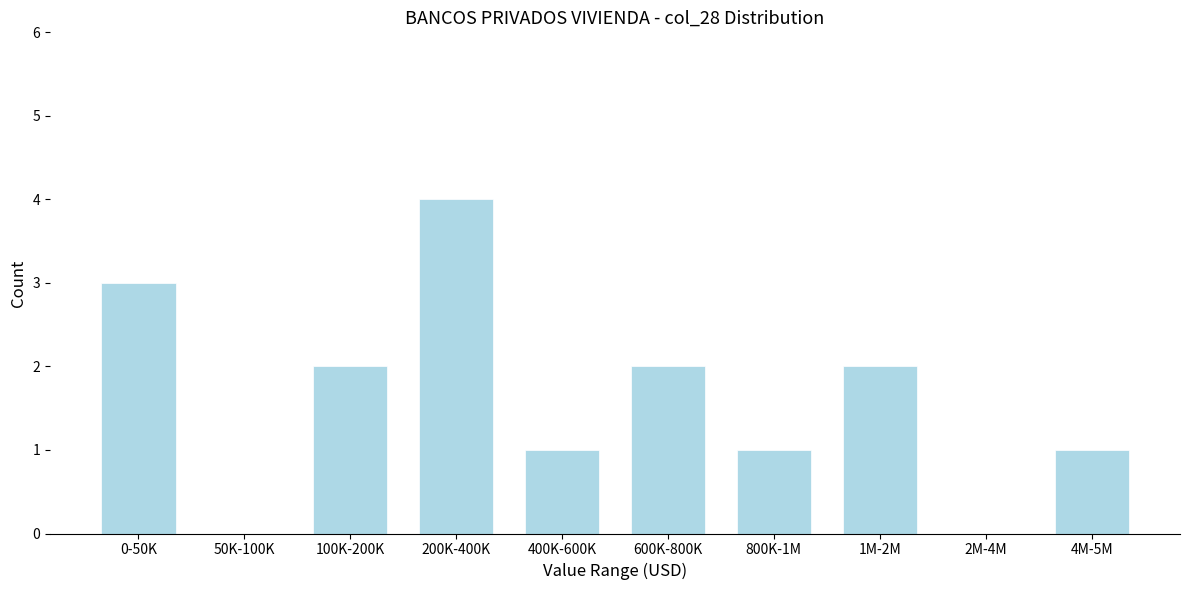

Reading right to left, extract all data points from this chart.

4M-5M=1	2M-4M=0	1M-2M=2	800K-1M=1	600K-800K=2	400K-600K=1	200K-400K=4	100K-200K=2	50K-100K=0	0-50K=3